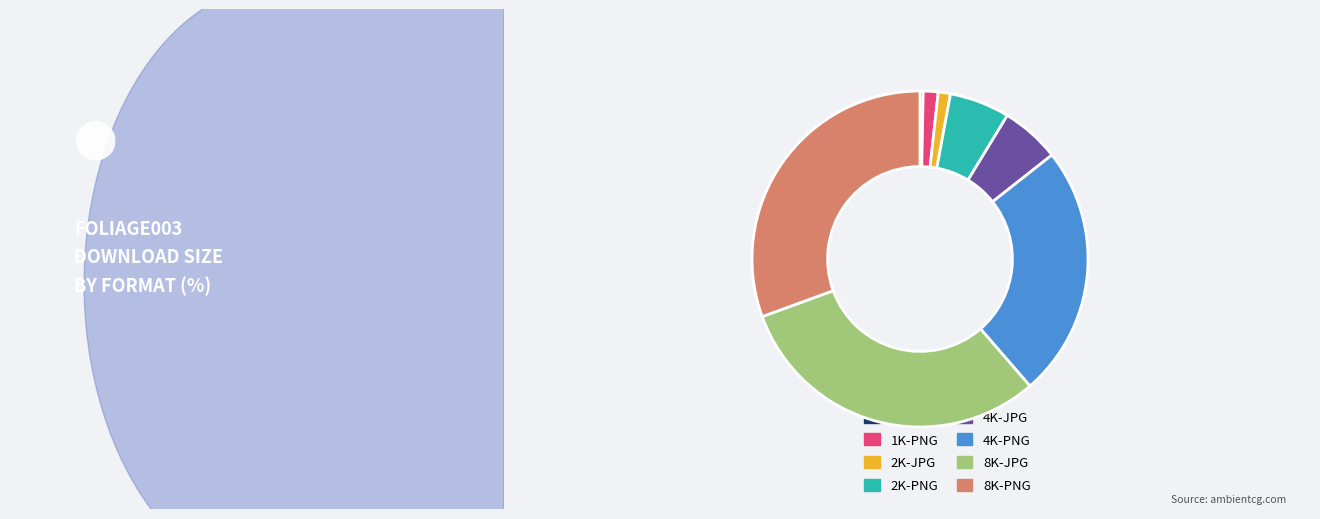

Does any single category account for the majority?

No